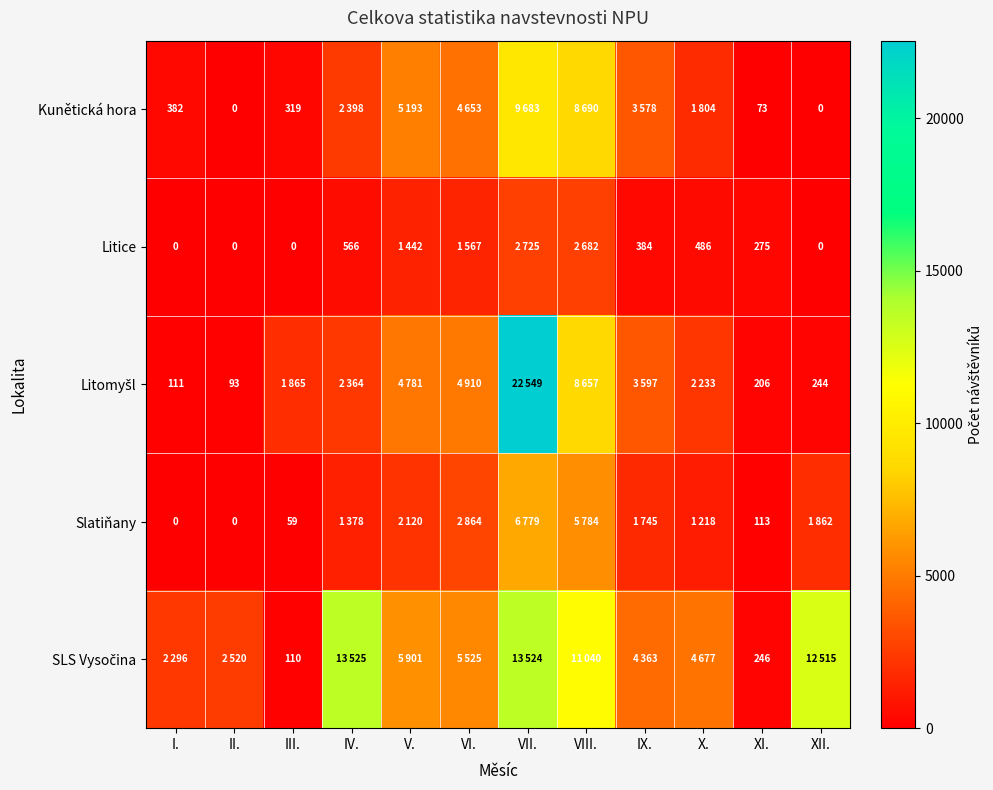

The value of Litice at IX. is 643. True or false?

False